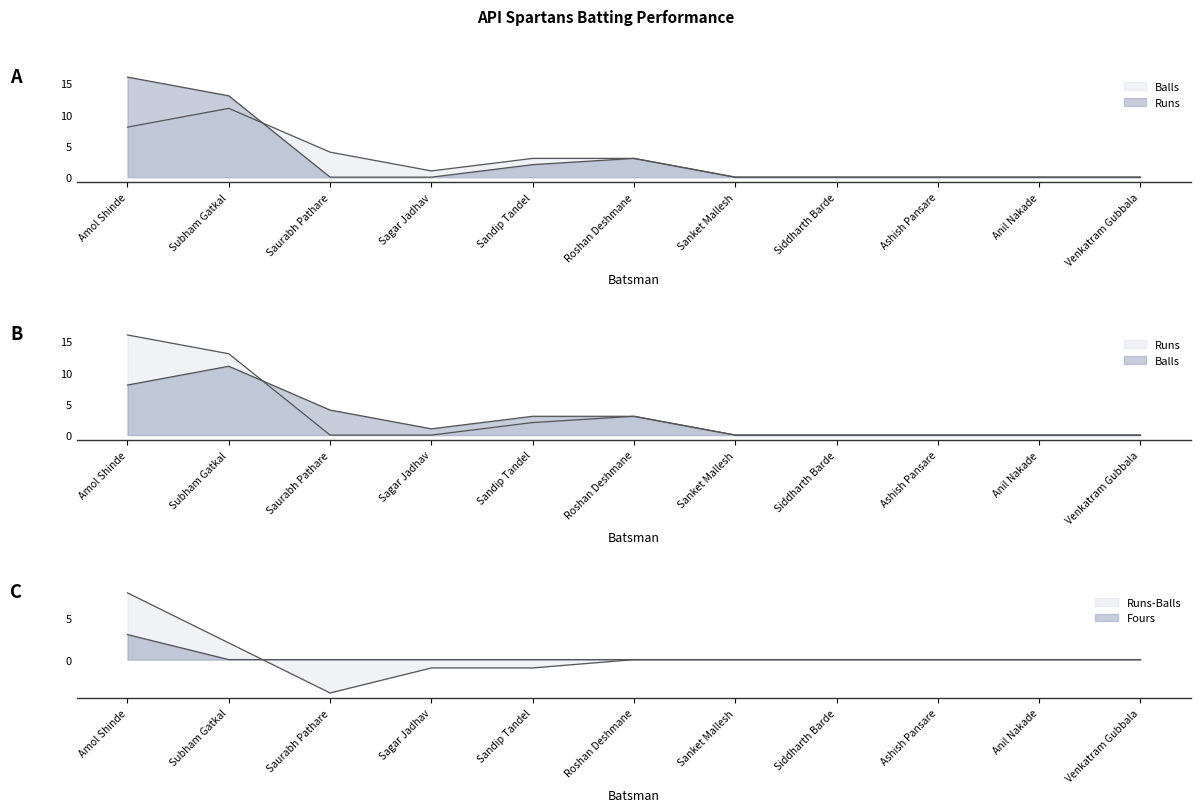

Which series has the largest total across all categories?

Runs